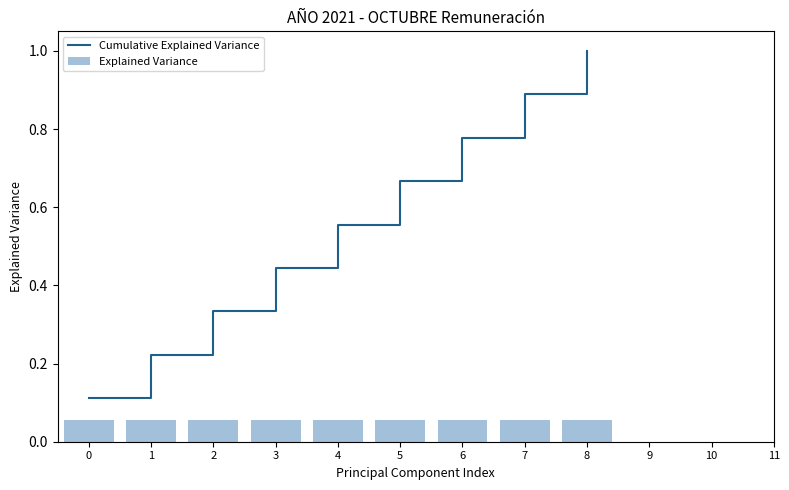

Rank the categories by Cumulative Explained Variance value from highest to lowest.

8, 7, 6, 5, 4, 3, 2, 1, 0